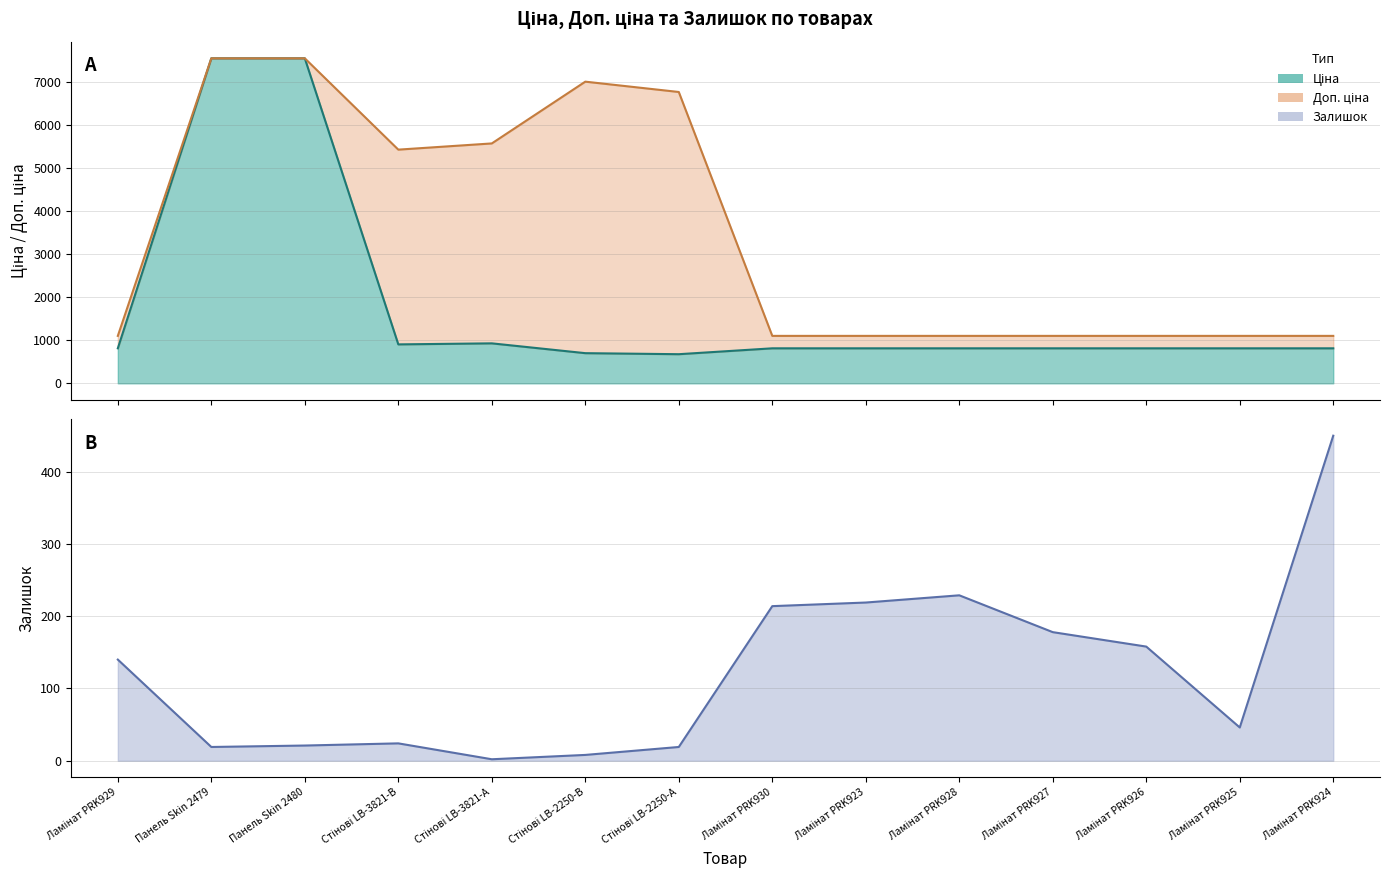

How many categories are shown in the chart?

14